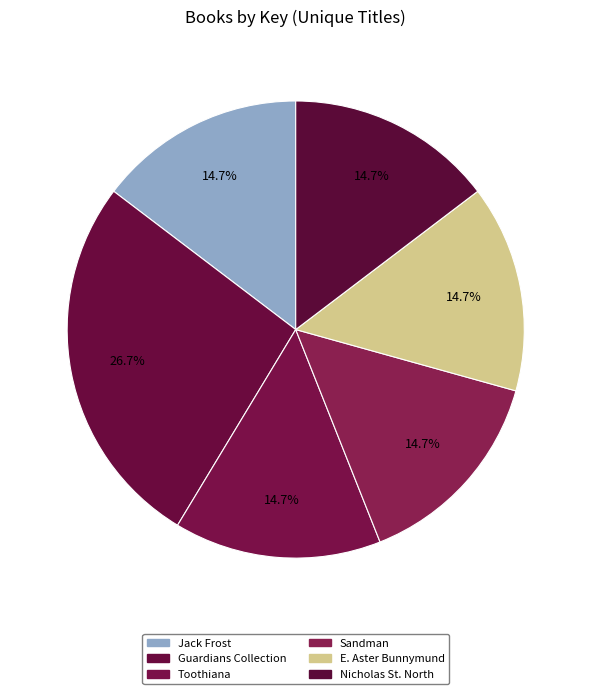

To the nearest percent, what is the difference between the largest and smallest slice percentages?

12%